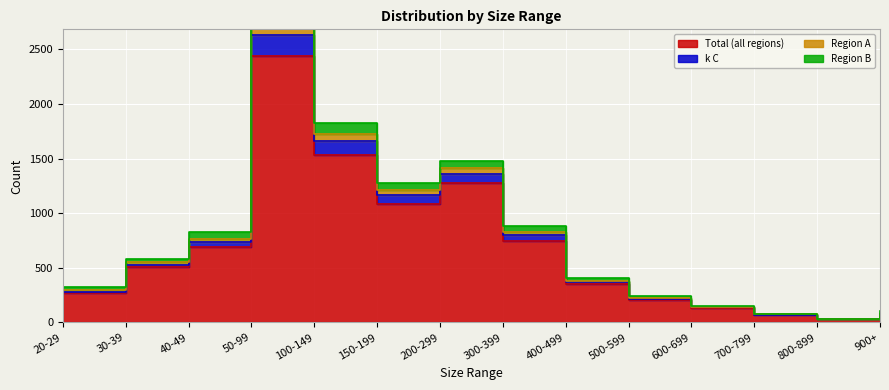

What is the label of the 8th point from the right?

200-299